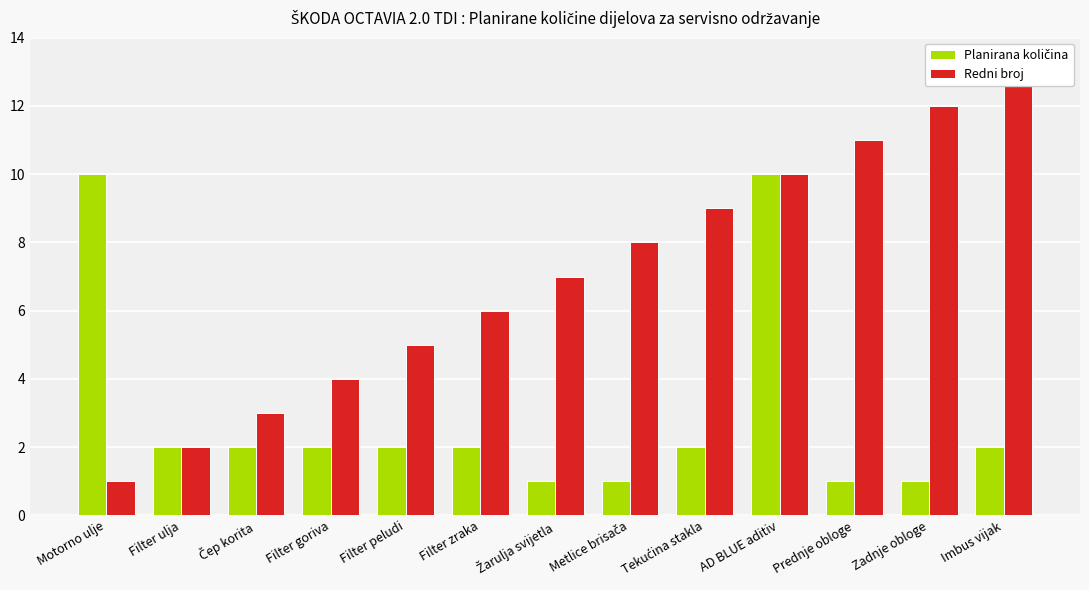

What is the sum of the Redni broj values at Žarulja svijetla and Čep korita?

10